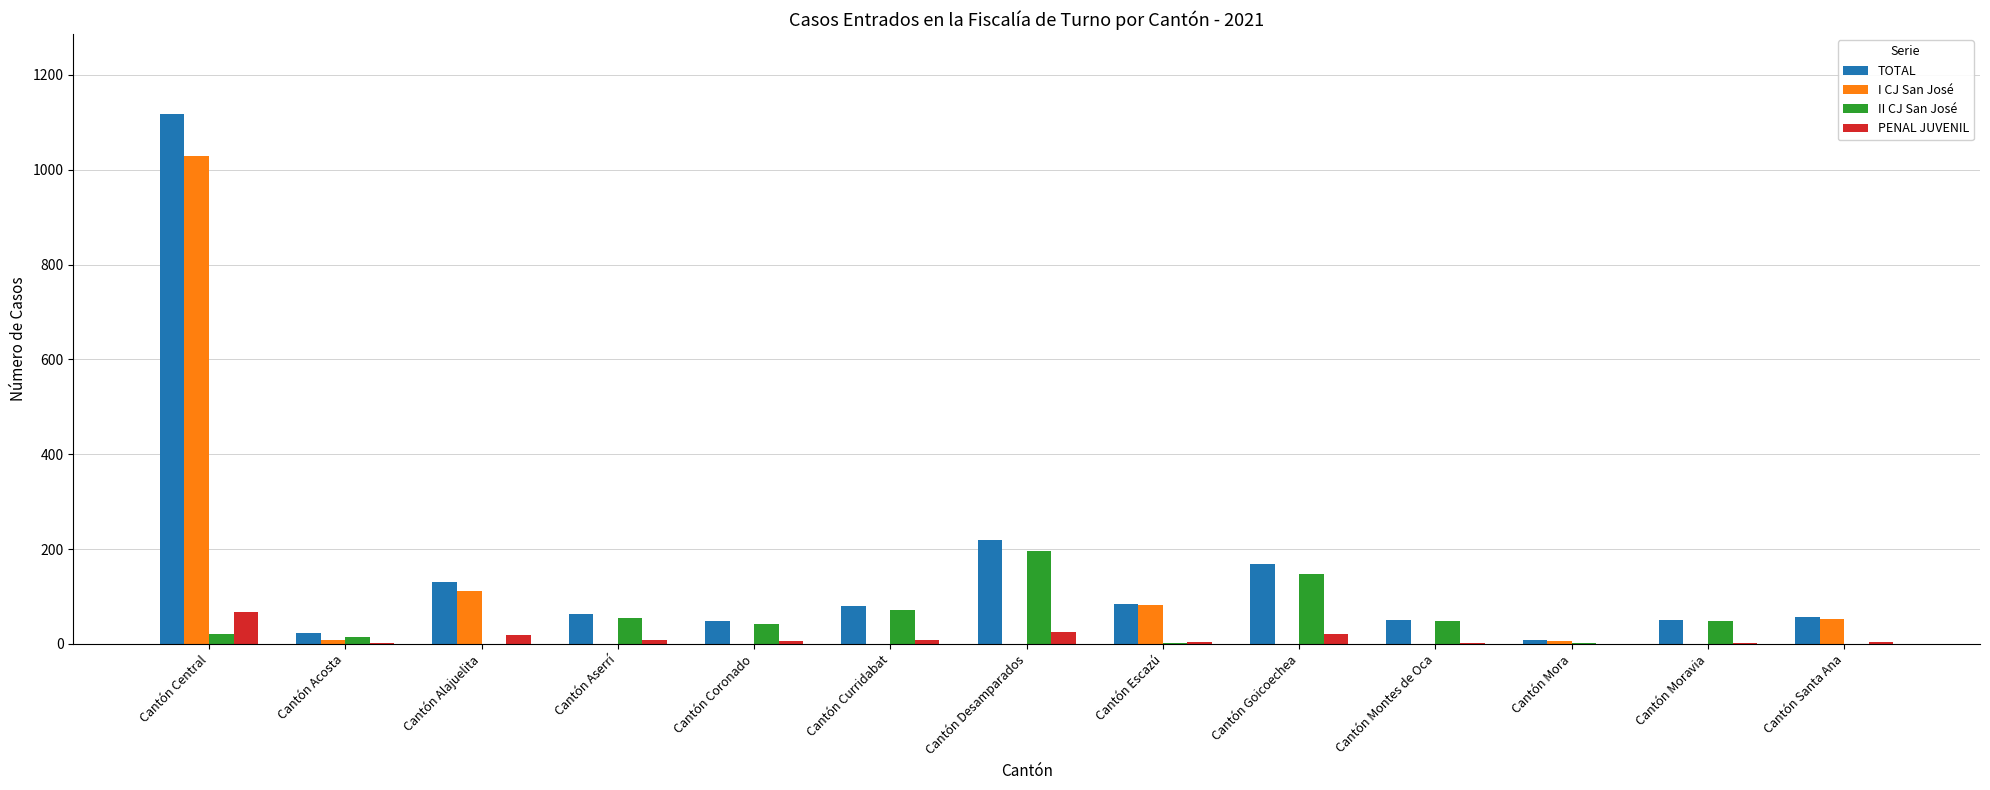

Where does the PENAL JUVENIL series first go above 6?

Cantón Central